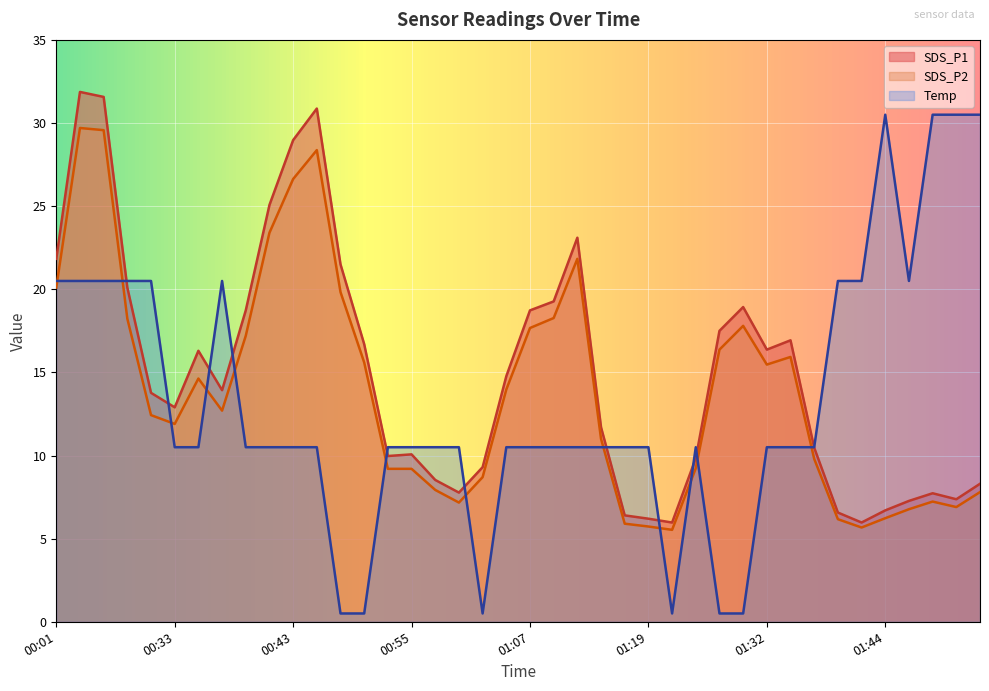

At how many categories does at least one series exceed 26?

8